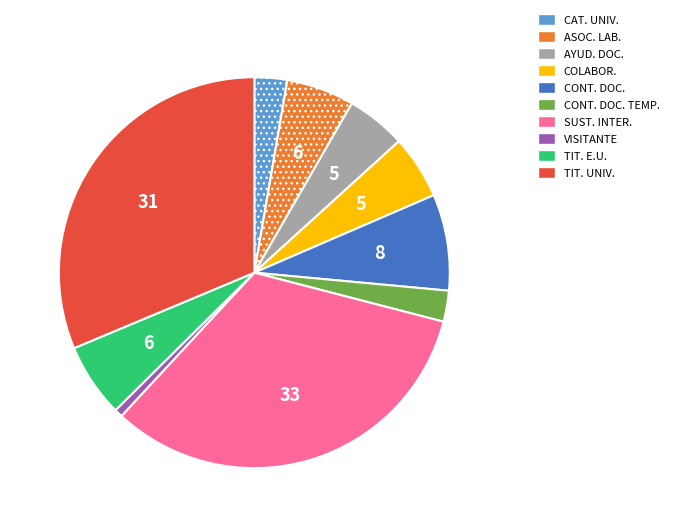

Is there a majority slice in this chart?

No